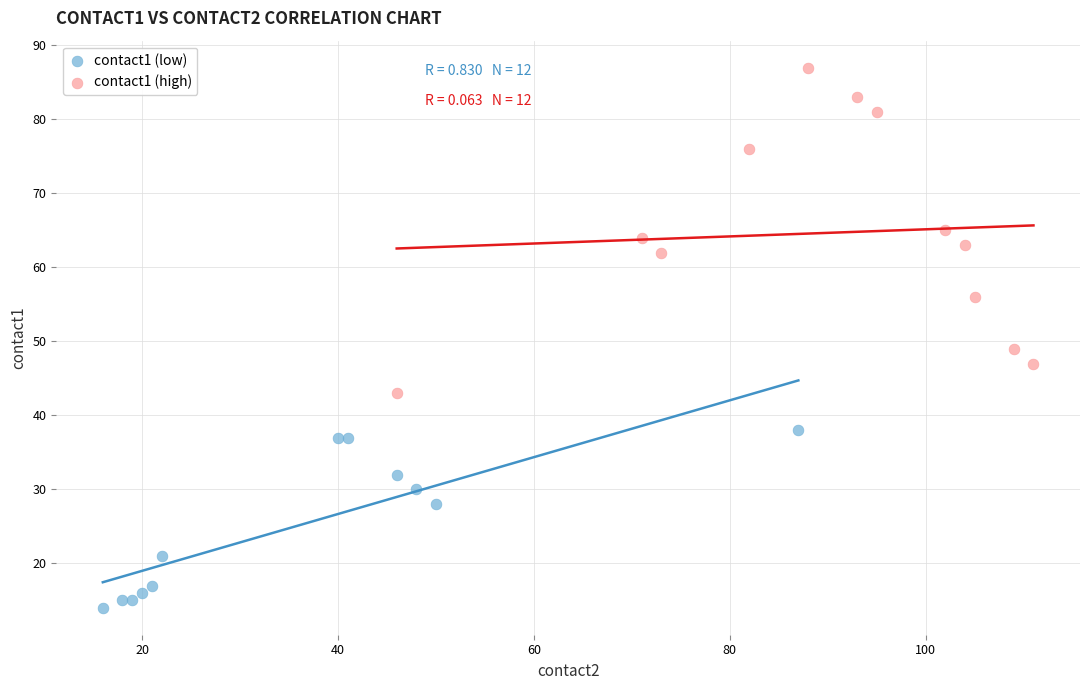

Which series contains the highest Y value?

contact1 (high)